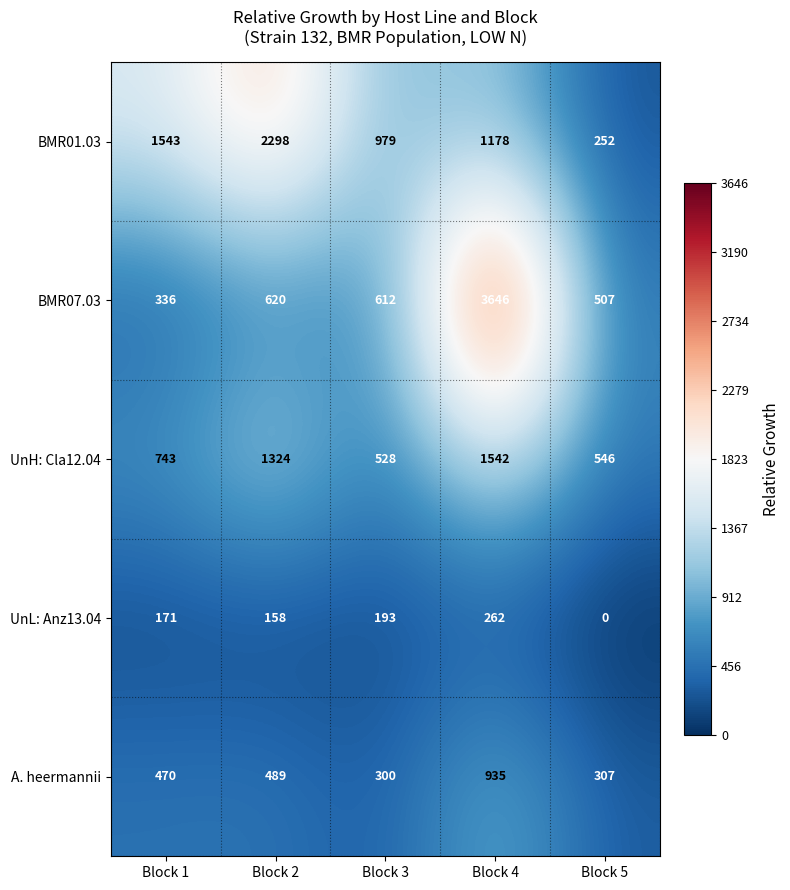

What is the difference between the highest and lowest values at Block 3?

786